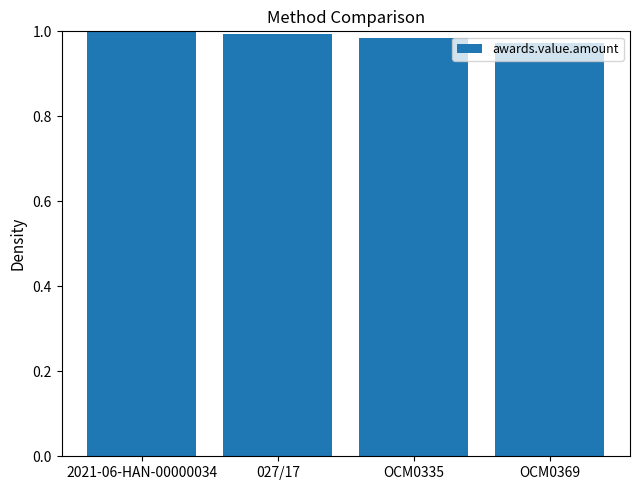

Are the bars grouped side by side (vs. stacked)?

No